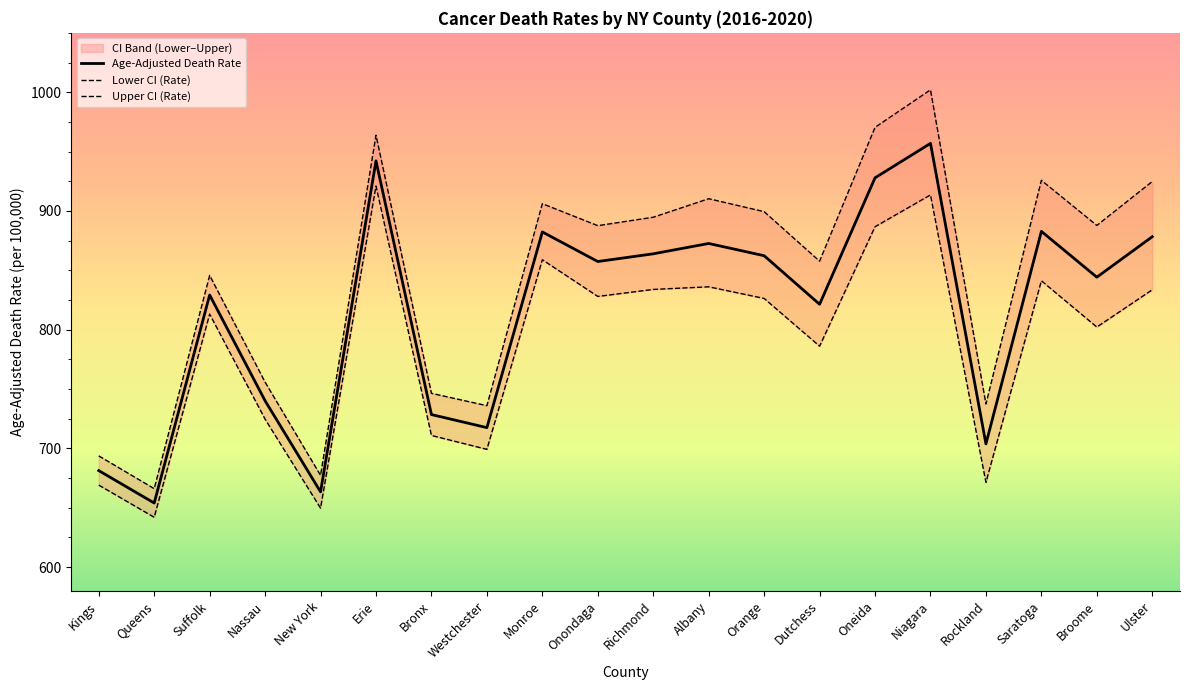

At which category does Age-Adjusted Death Rate reach its first local valley?

Queens